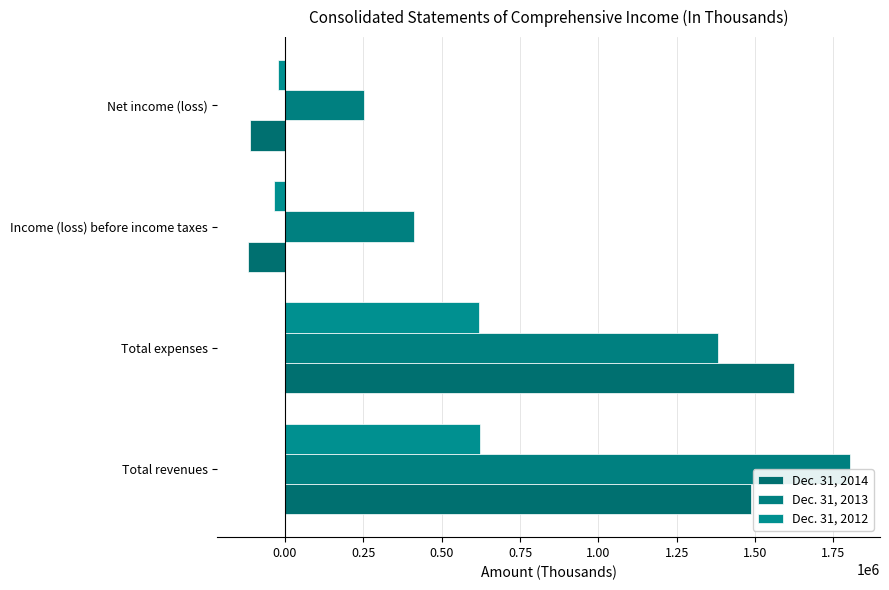

What is the difference between the maximum and second lowest values in the Dec. 31, 2014 series?

1735357